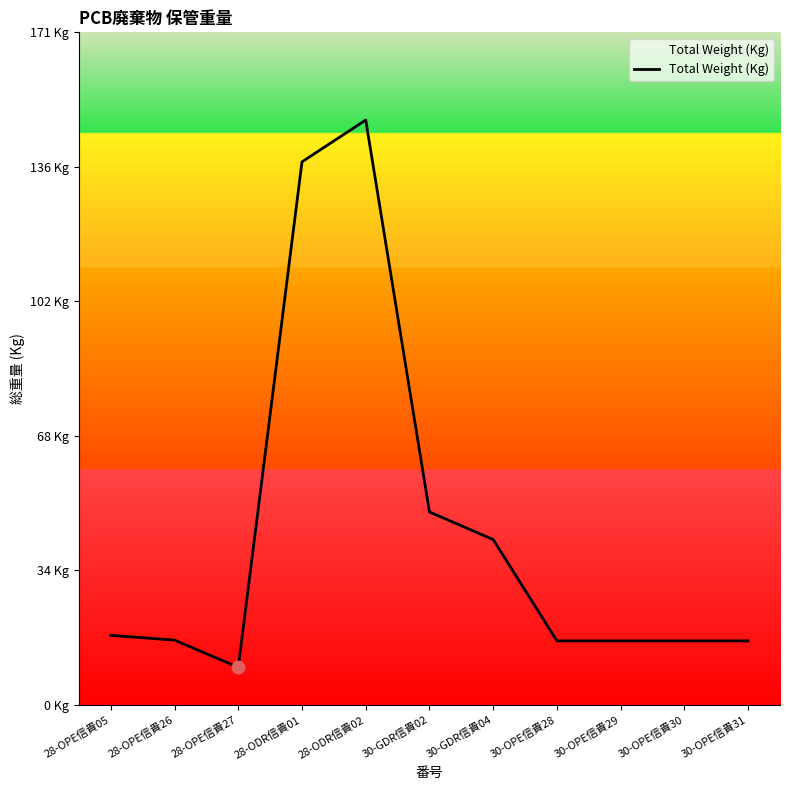

What is the change in value from 28-ODR信貴02 to 30-GDR信貴04?

-106.4